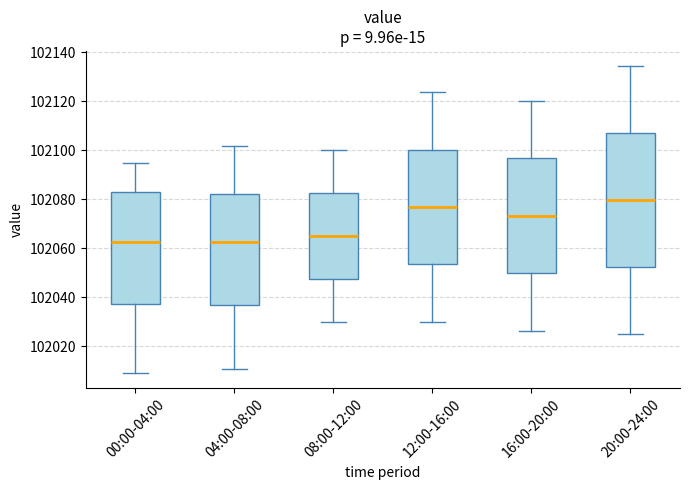

Reading left to right, read every box against the y-axis: the position of its median line, the range the box covers, and the ends of its whiskers. The values are not printed on the chart, so give them approximately, as read against the axis.

00:00-04:00: median 102062, box 102038 to 102082, whiskers 102010 to 102094
04:00-08:00: median 102062, box 102038 to 102082, whiskers 102010 to 102102
08:00-12:00: median 102064, box 102048 to 102082, whiskers 102030 to 102100
12:00-16:00: median 102076, box 102054 to 102100, whiskers 102030 to 102124
16:00-20:00: median 102074, box 102050 to 102096, whiskers 102026 to 102120
20:00-24:00: median 102080, box 102052 to 102106, whiskers 102026 to 102134